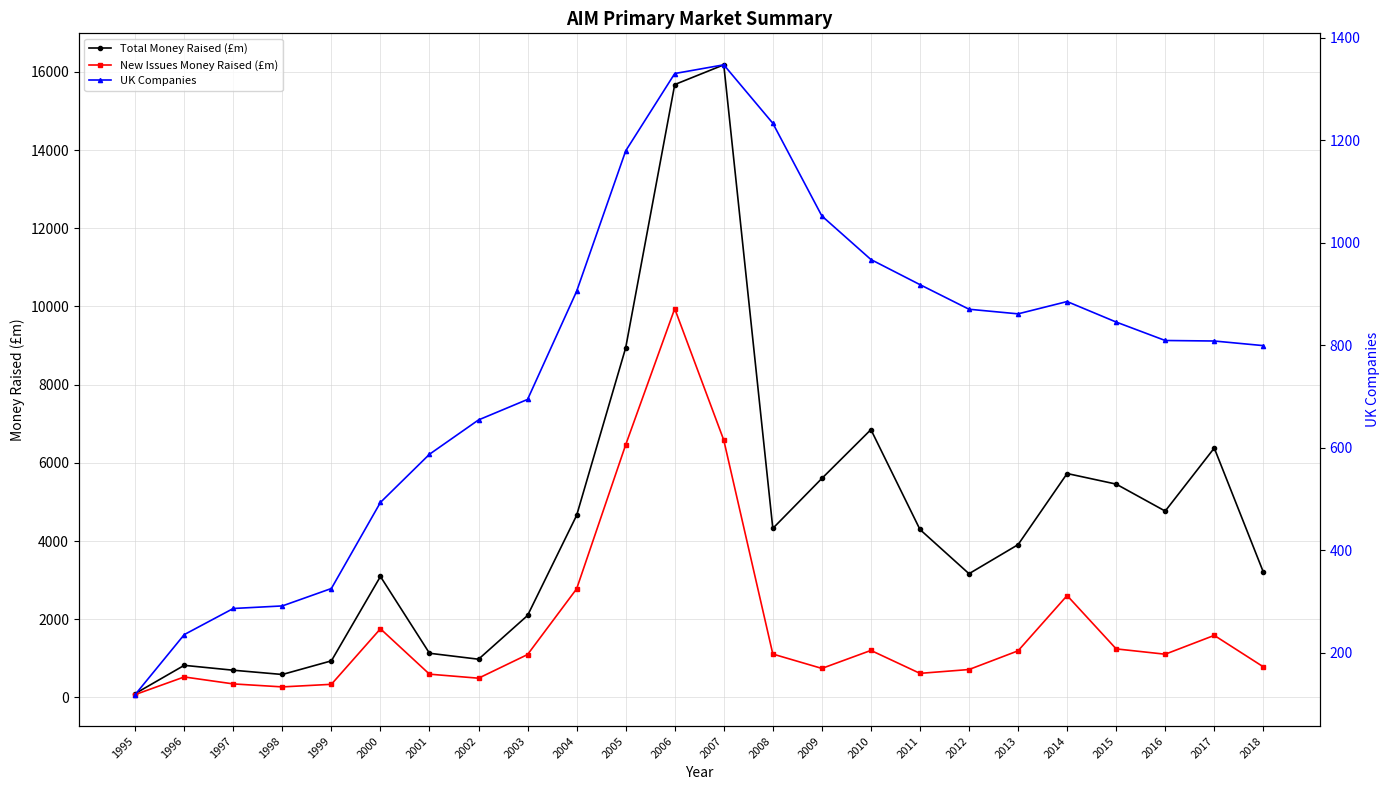

Between 2001 and 2011, which is larger?

2011